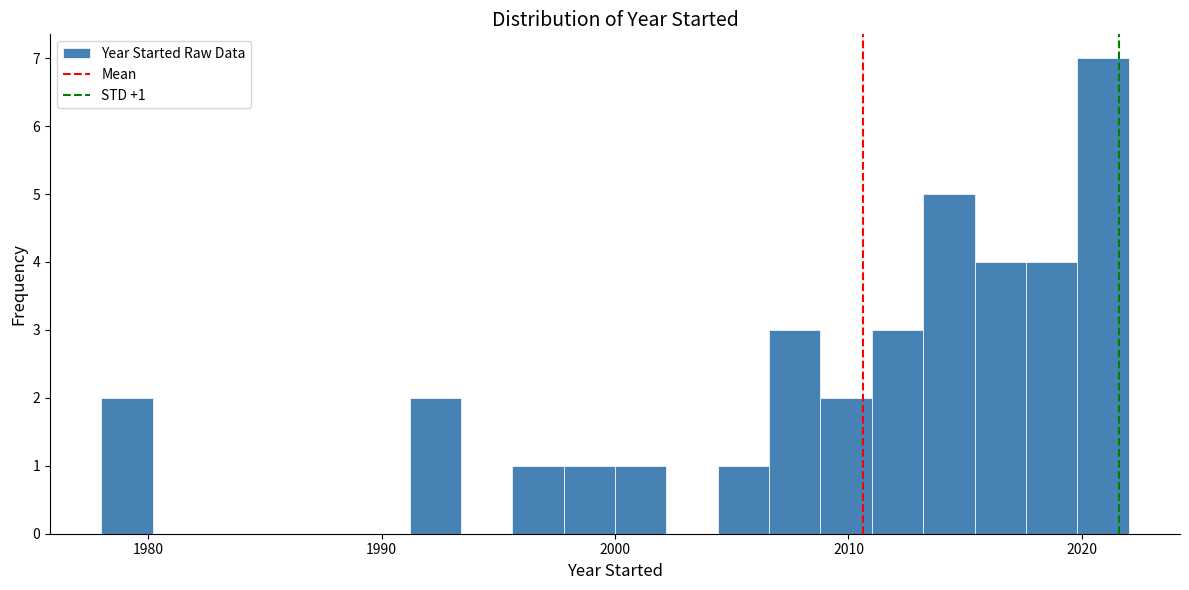

Around what value on the x-axis is the tallest bar? Give the approximate position of its centre, as read against the axis.

2021